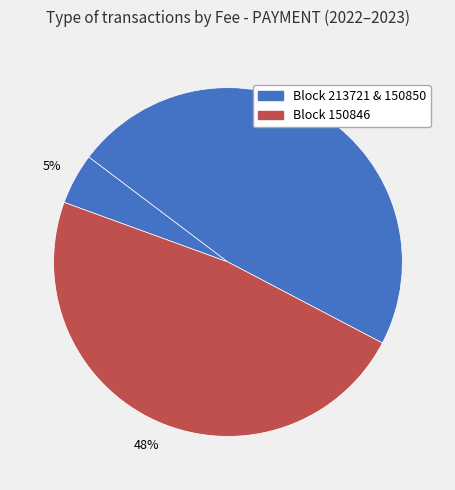

How many segments does this pie chart have?

3